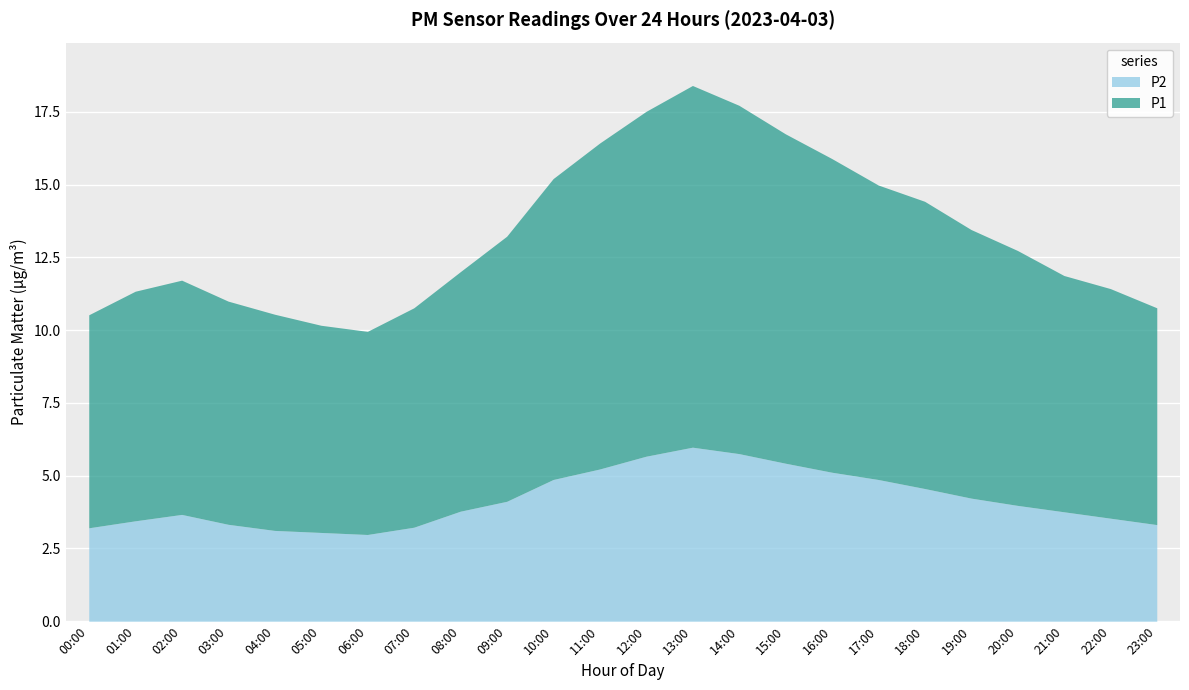

Between 00:00 and 15:00, which is larger?

15:00